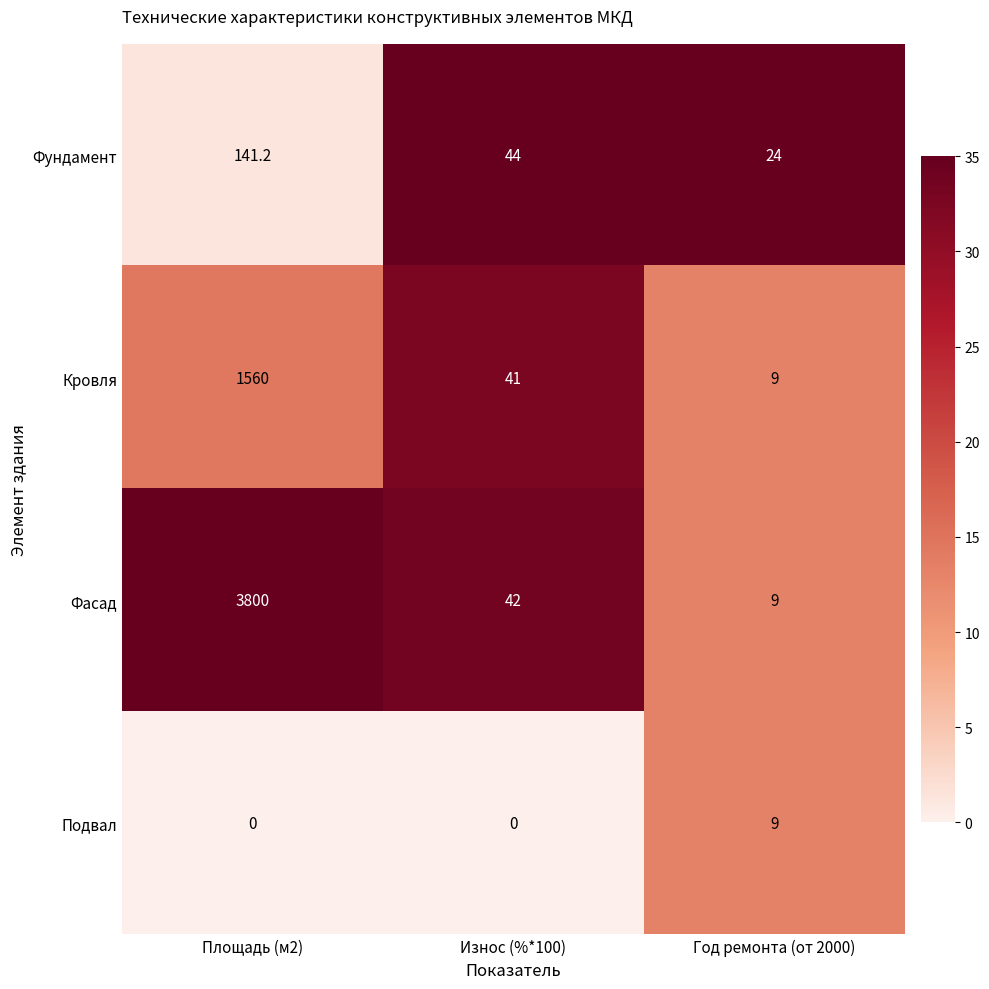

What is the sum of the Кровля values at Площадь (м2) and Год ремонта (от 2000)?

1569.0